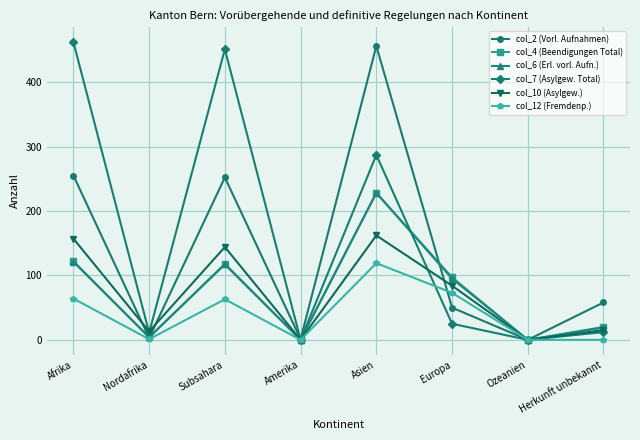

How many categories are shown in the chart?

8